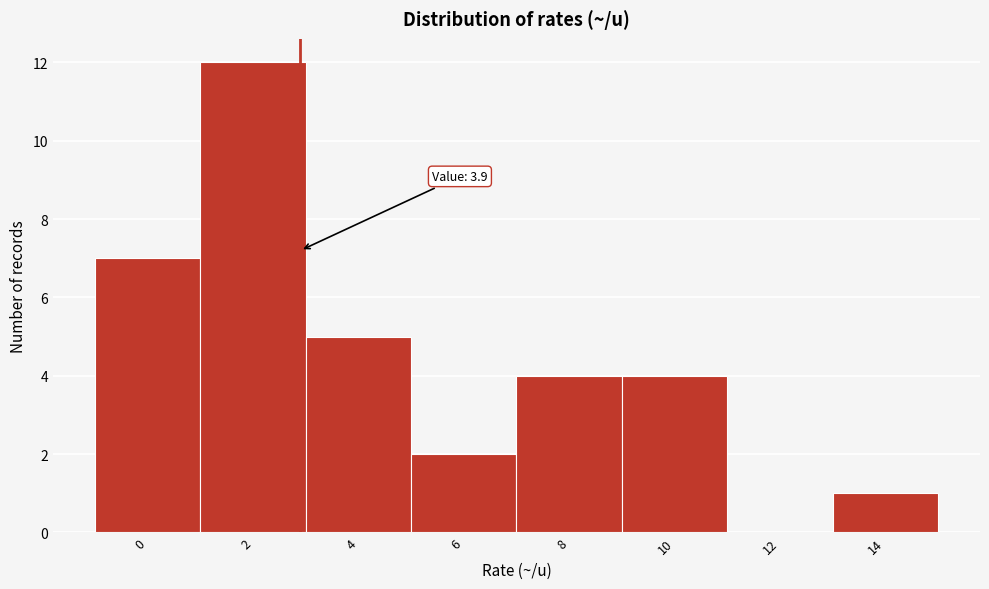

Reading left to right, what are all the values shown in this chart?

0=7	2=12	4=5	6=2	8=4	10=4	12=0	14=1